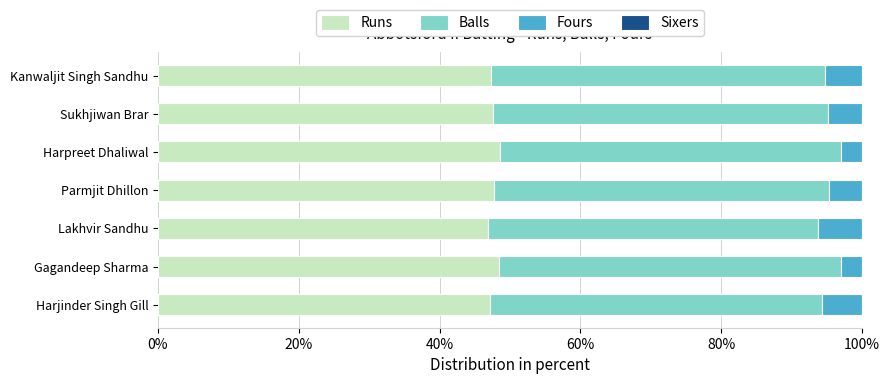

Read the Runs value at Harpreet Dhaliwal.

48.5